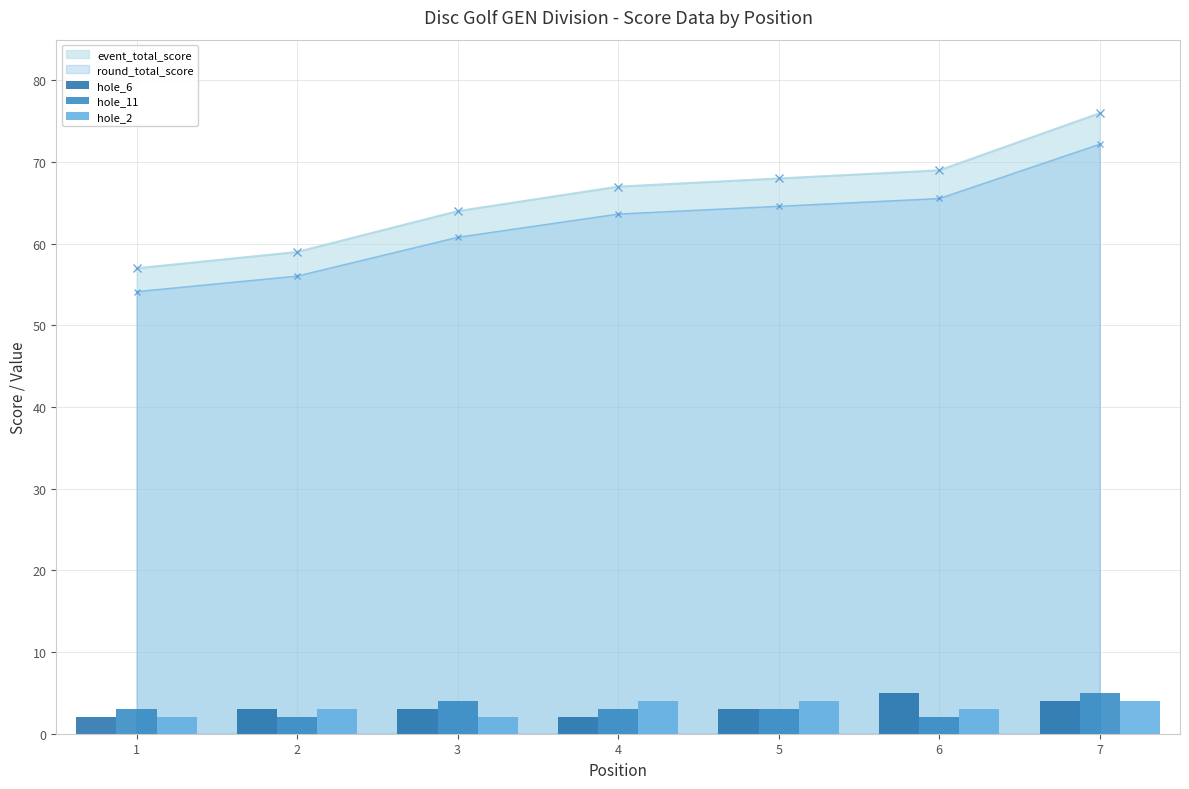

What value does the event_total_score series have at 3?

64.0